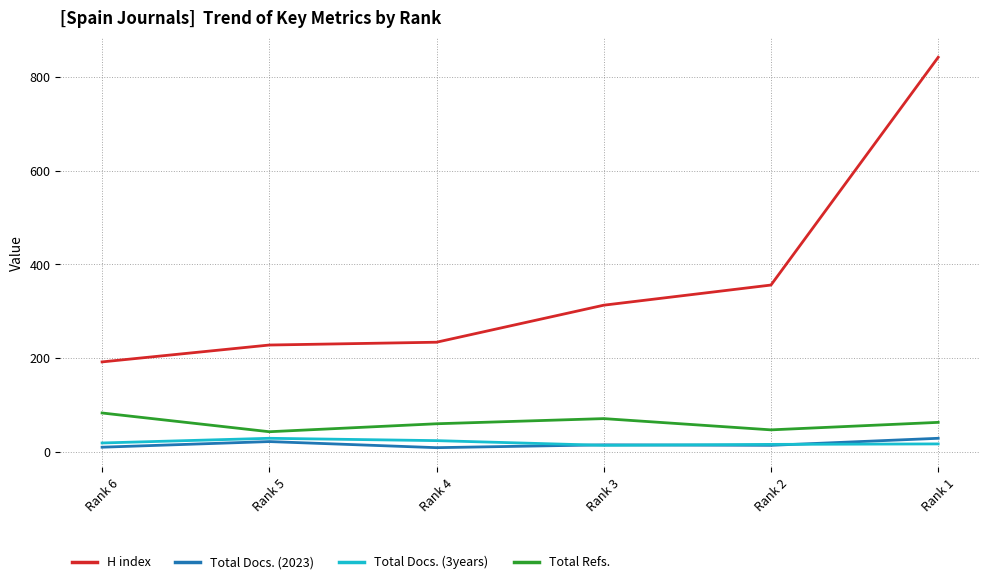

At which category is the sum across all series the highest?

Rank 1